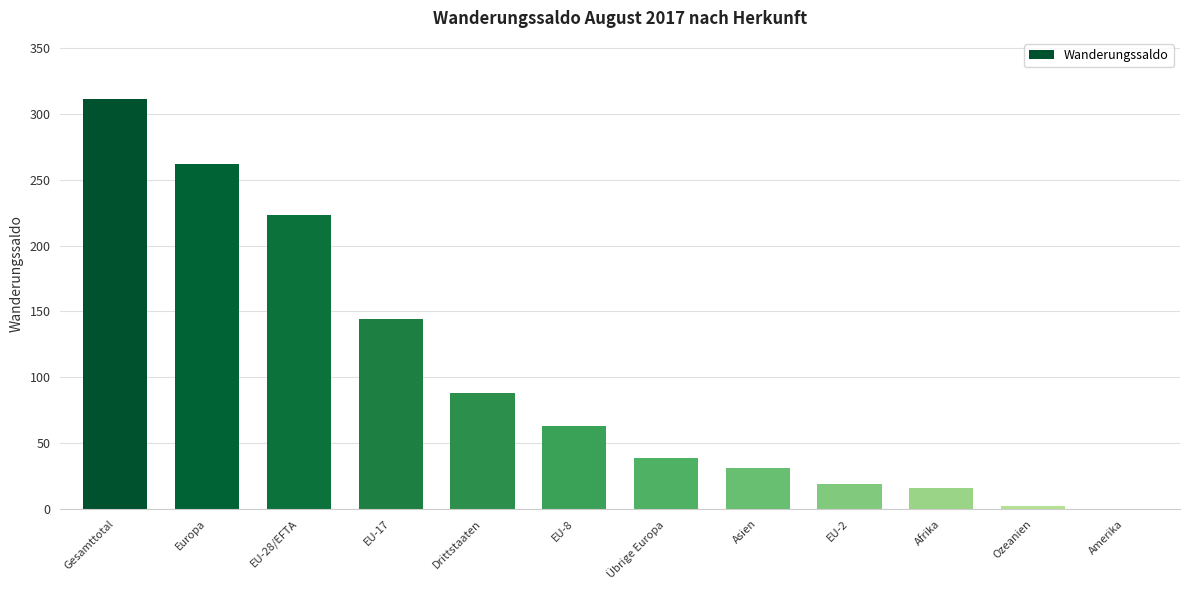

The value at Europa is 63. True or false?

False